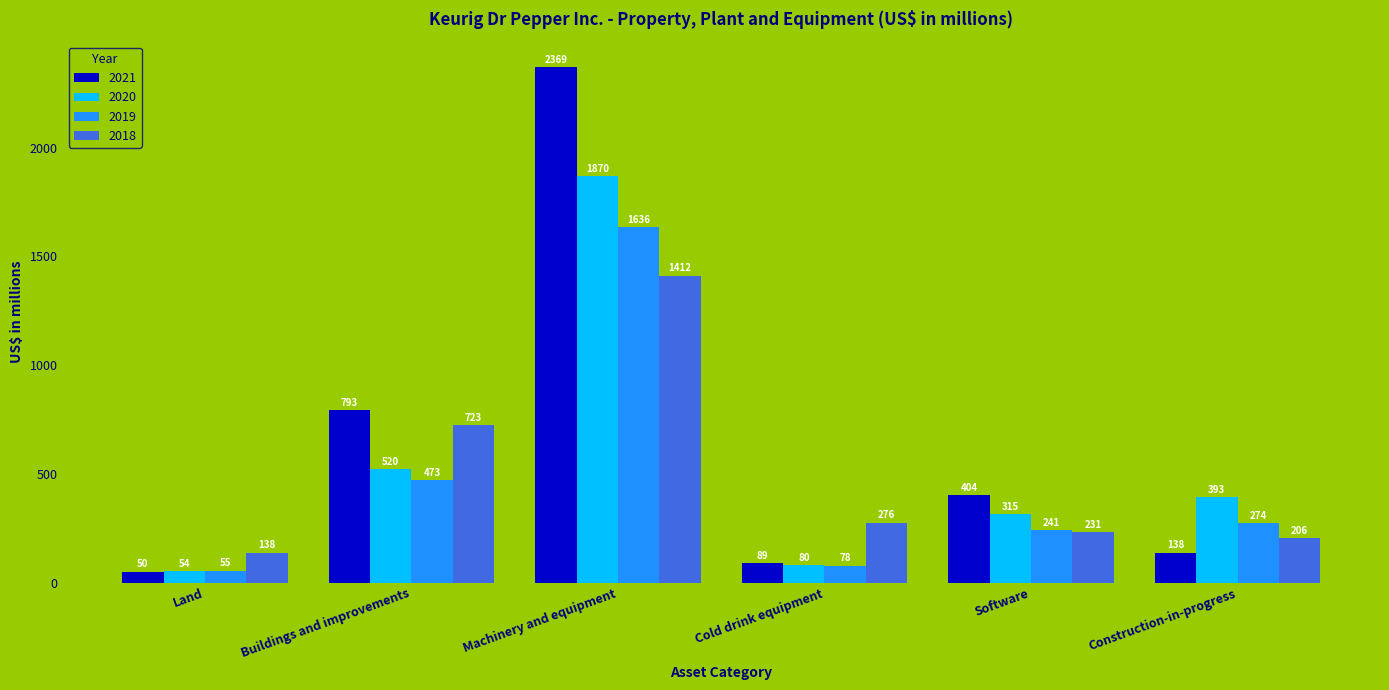

Are the bars horizontal?

No